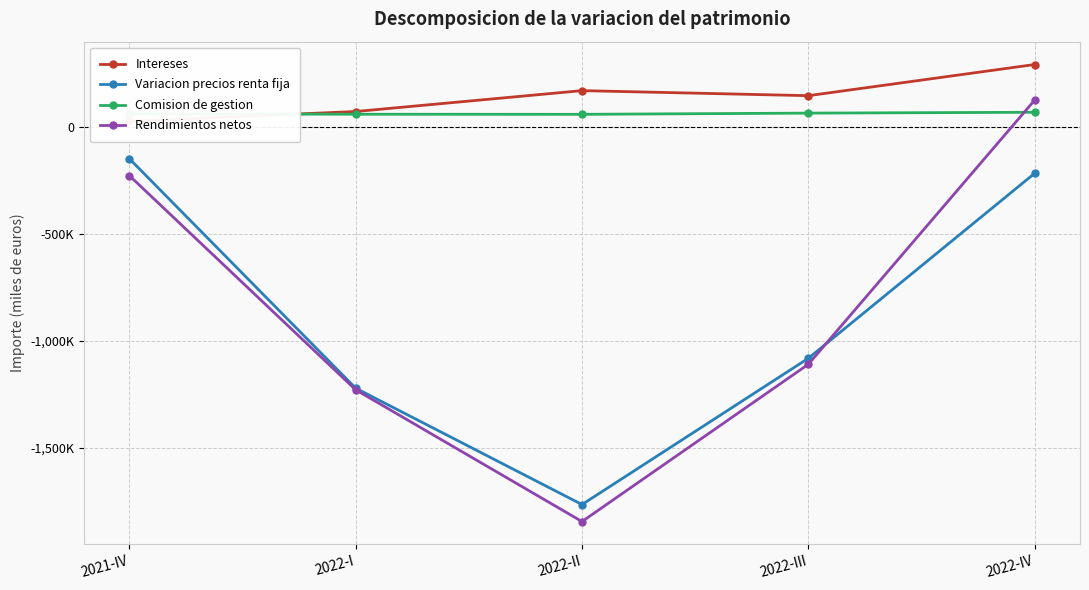

What is the minimum value shown in the chart?

-1846462